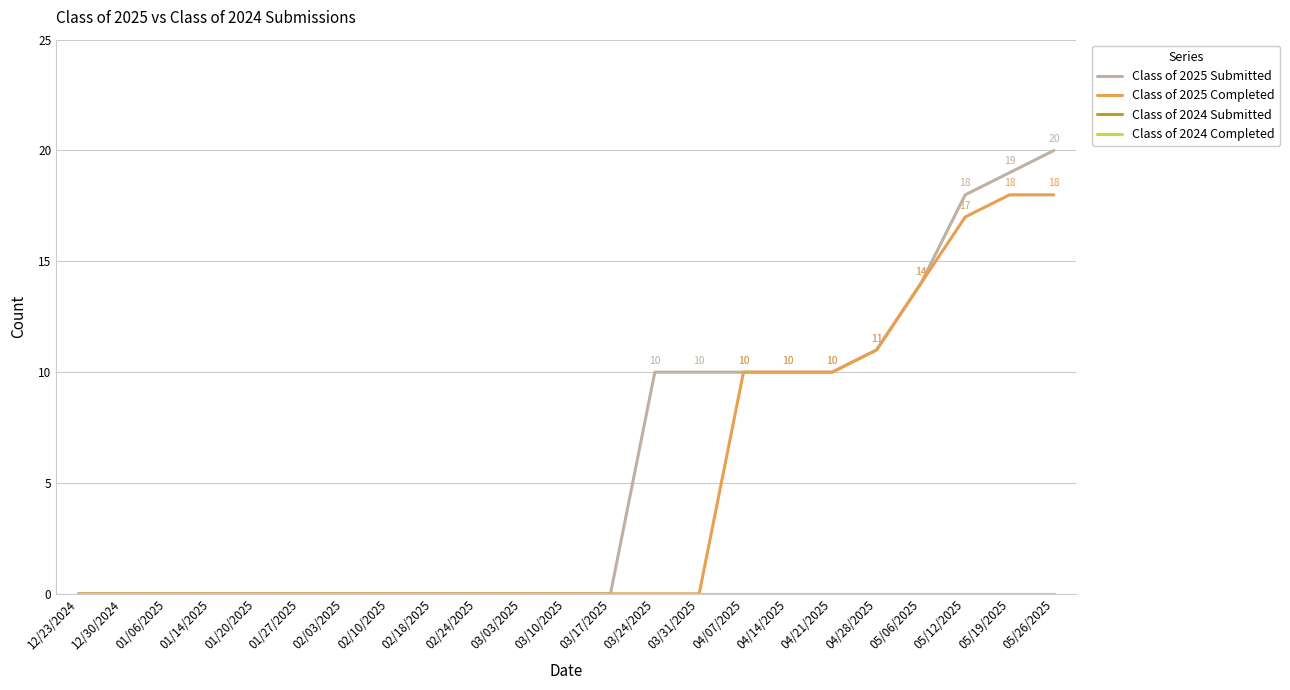

Does the chart have visible grid lines?

Yes